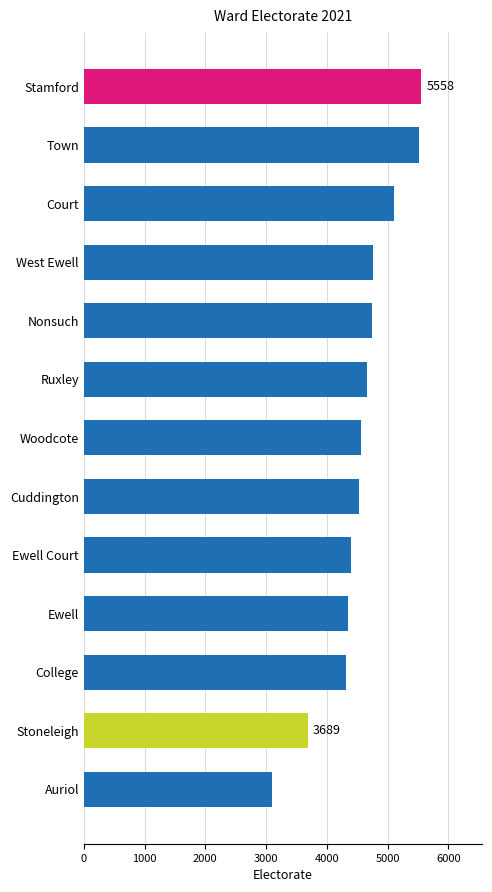

What is the average value?

4559